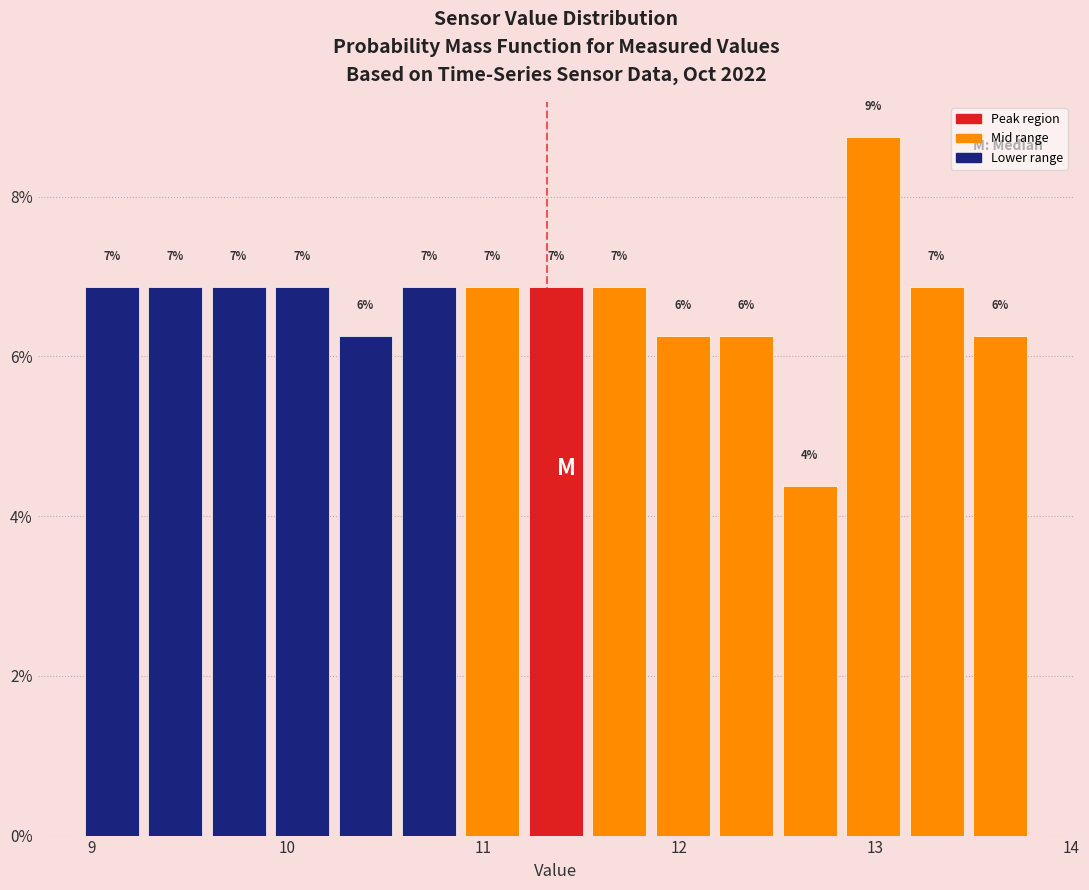

Read against the x-axis, roughly where is the centre of the tallest bar?

13.0